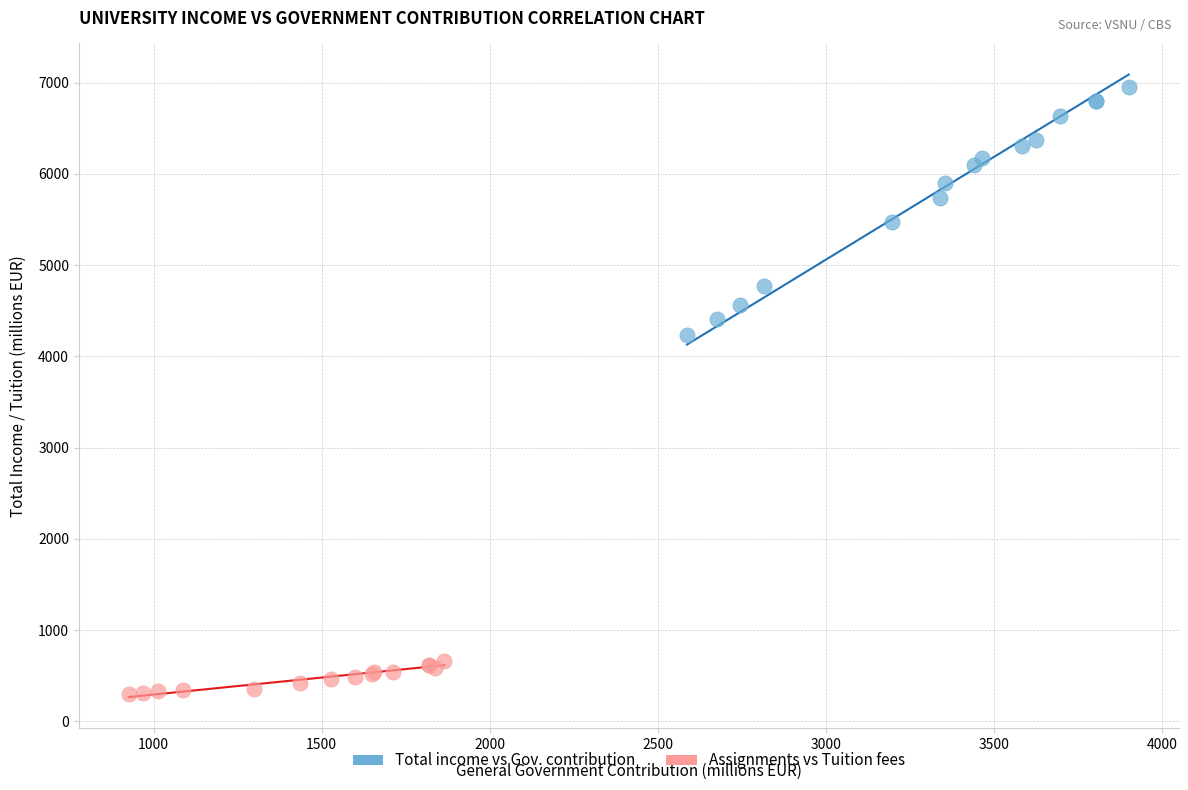

Which series reaches the minimum Y coordinate?

Assignments vs Tuition fees